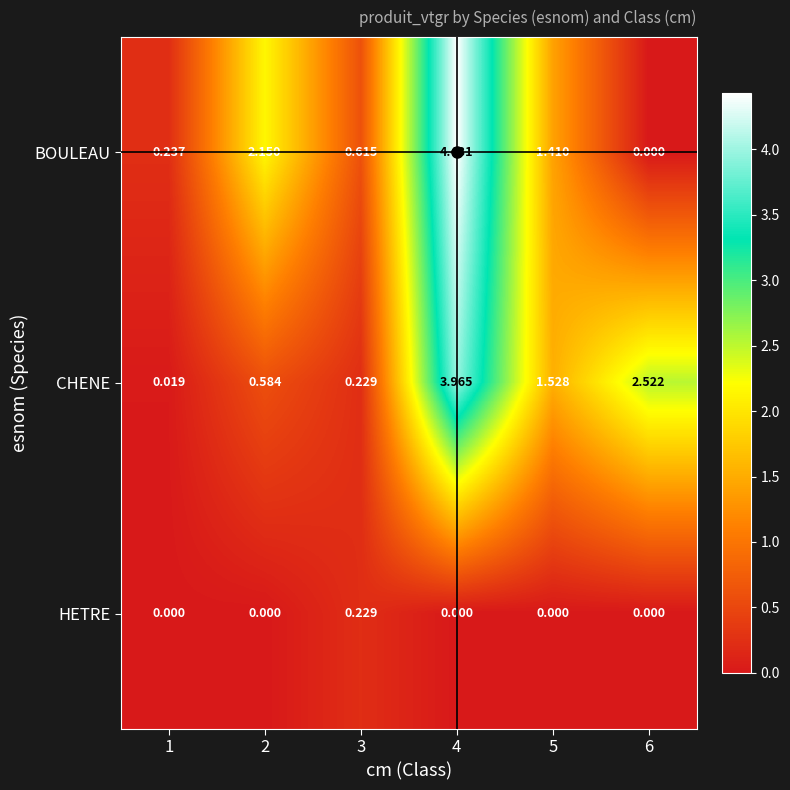

Is the value of CHENE at 3 greater than the value of HETRE at 1?

Yes